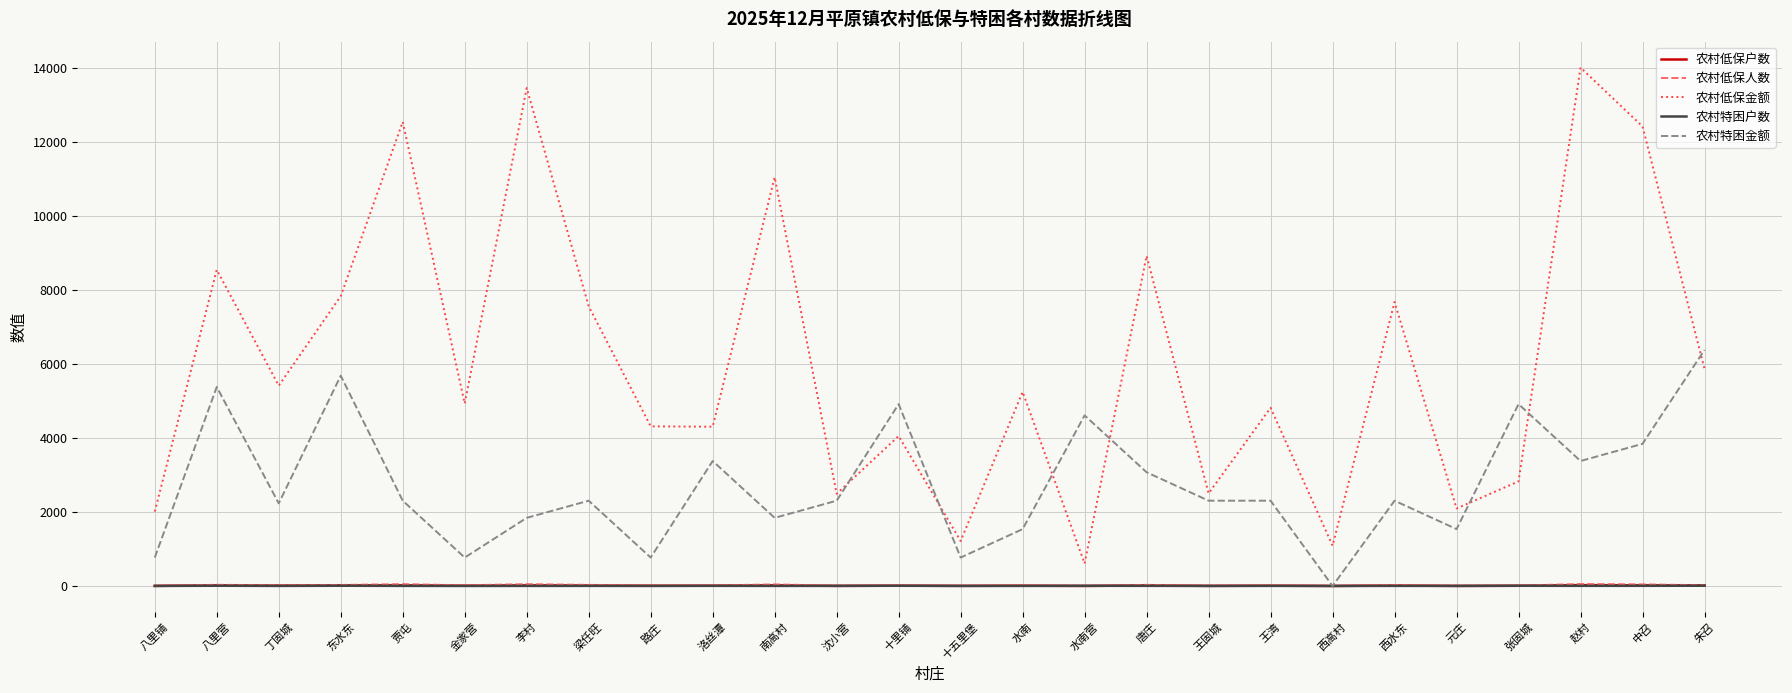

Which category has the highest value across all series?

赵村